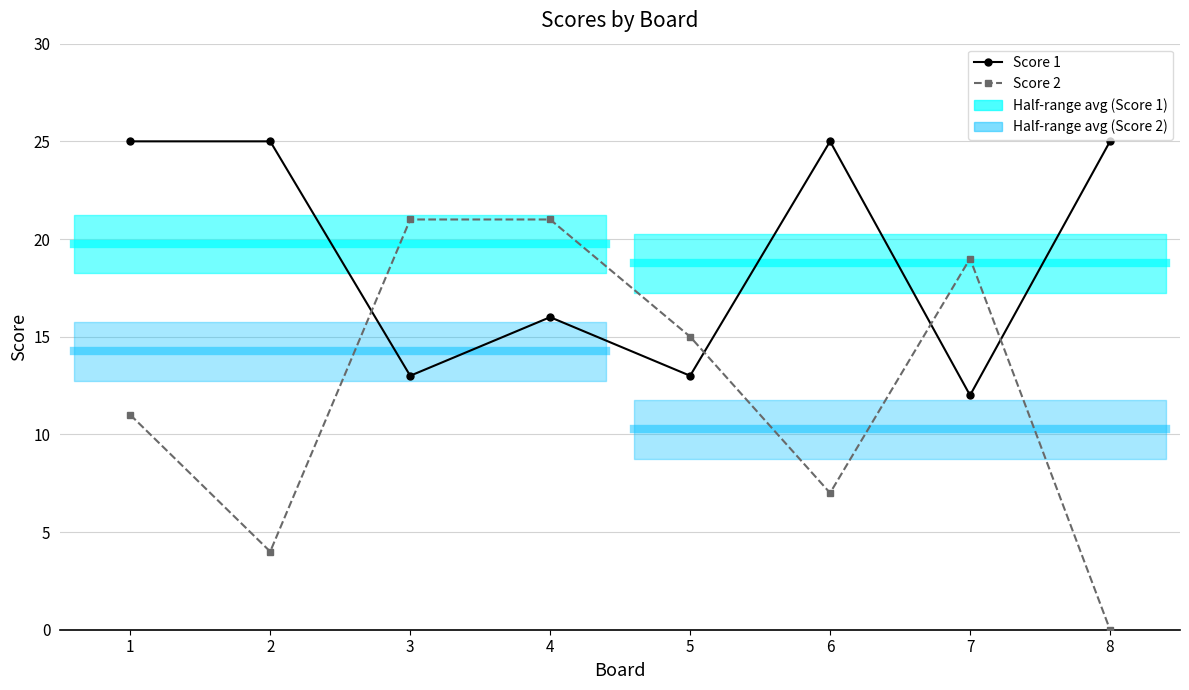

The value of Score 1 at 2 is 6. True or false?

False